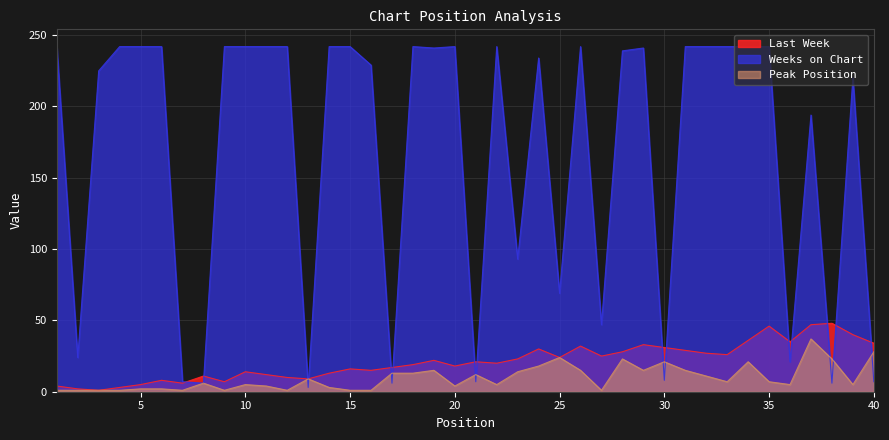

How many values in the Weeks on Chart series exceed 241?

19